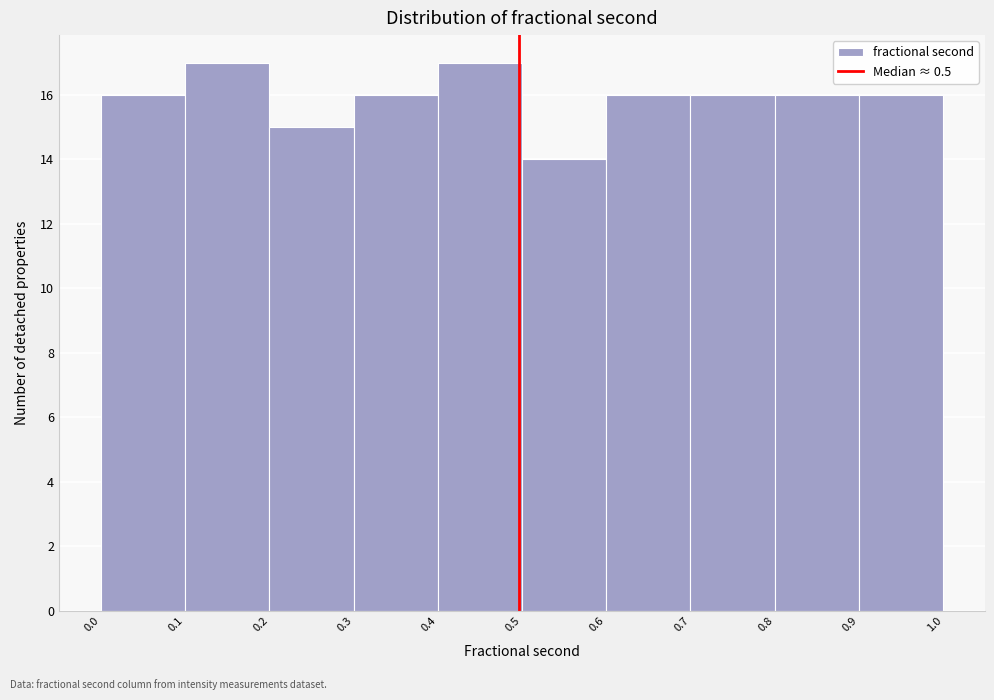

How tall is the bar that spans 0.7 to 0.8 on the x-axis? The values are not printed on the chart, so give them approximately, as read against the axis.

16